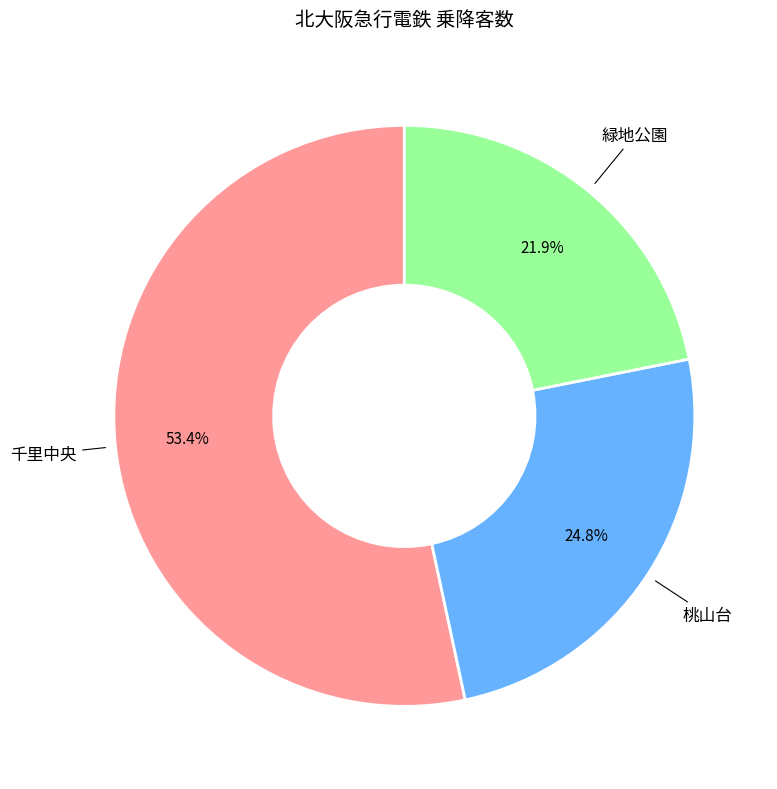

To the nearest percent, what is the combined percentage of 桃山台 and 千里中央?

78%